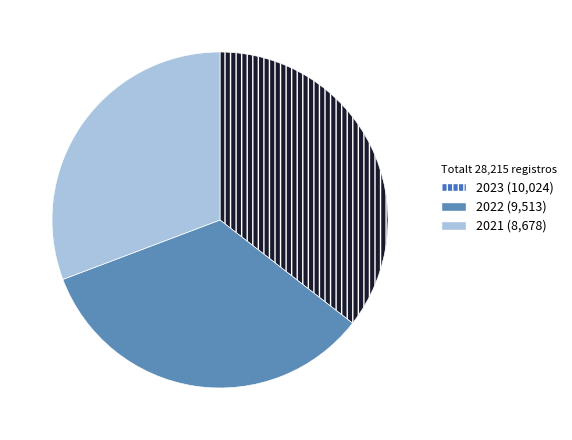

Is it true that 2023 is 43% of the pie?

False